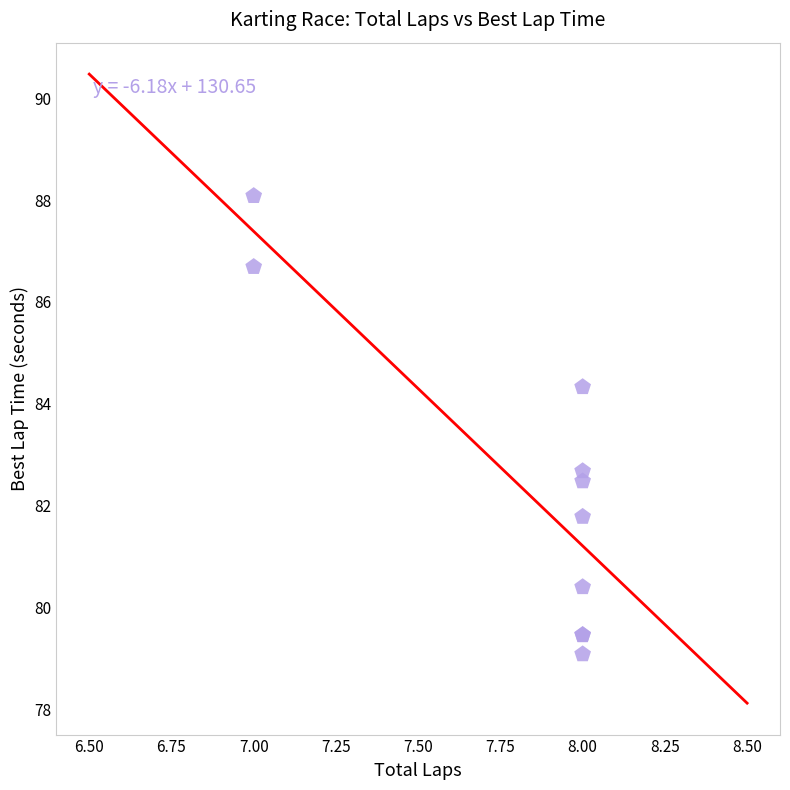

What Y value in the scatter plot is closest to 83?

82.7